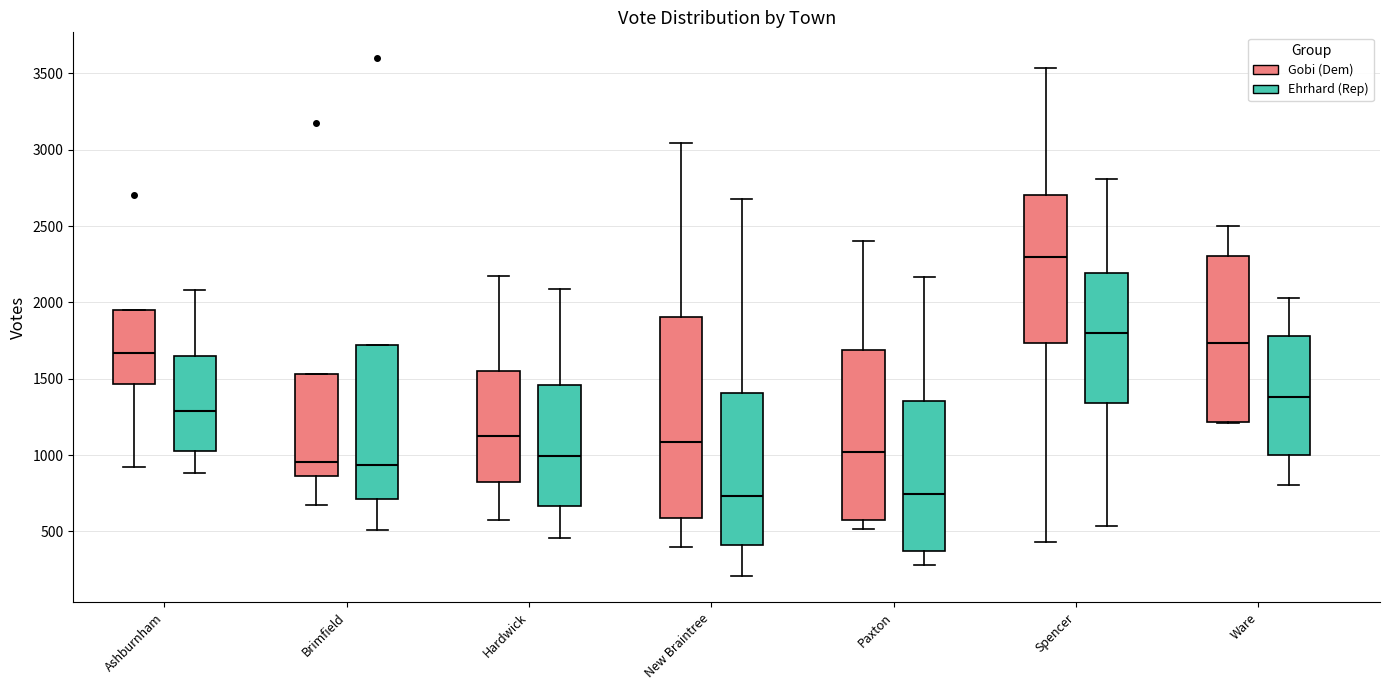

Which box is the tallest, from its lower edge to its upper edge?

New Braintree (Gobi (Dem))